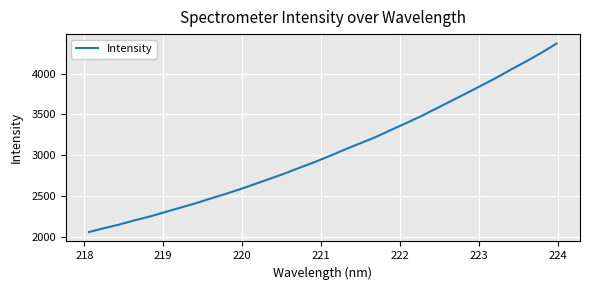

What is the difference between the maximum and minimum values?

2305.9